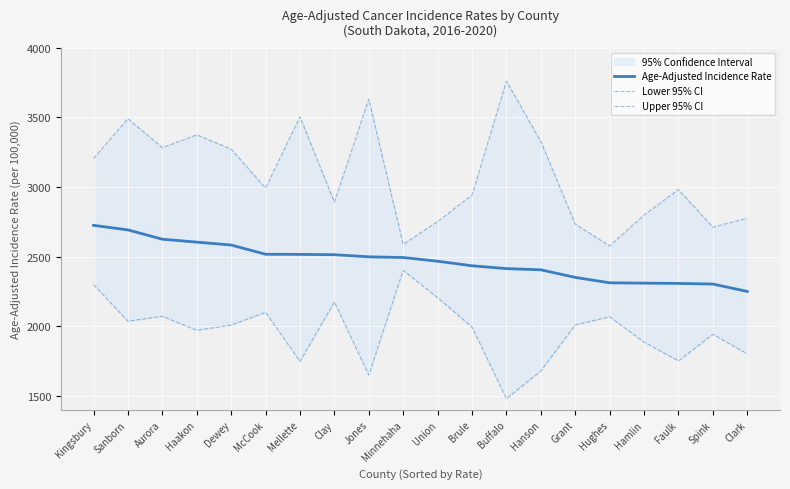

At Aurora, list the series in order from smallest to largest.

Lower 95% CI, Age-Adjusted Incidence Rate, Upper 95% CI